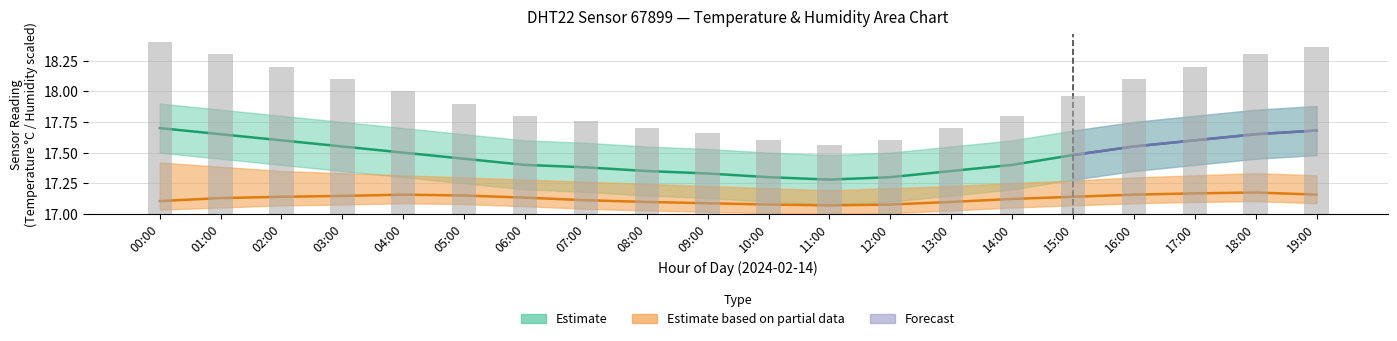

What is the label of the 4th bar from the left?

03:00